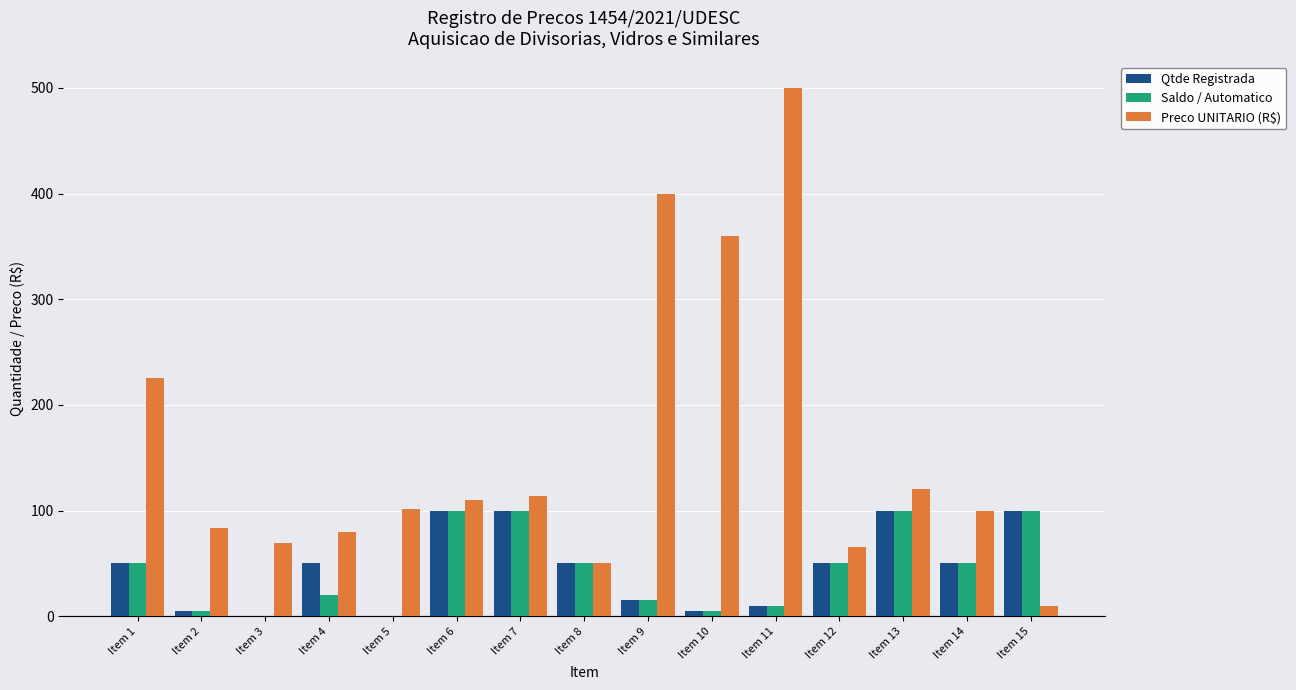

What is the sum of all Preco UNITARIO (R$) values?

2389.1